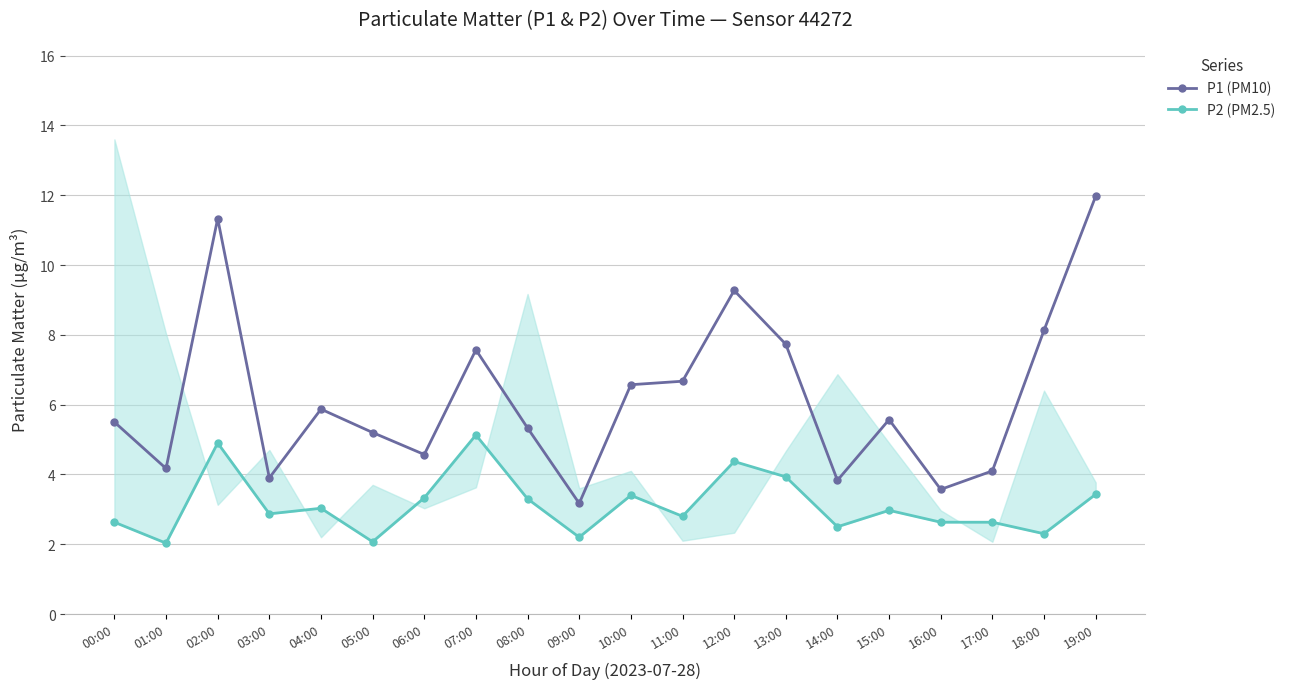

What is the minimum value for P1 (PM10)?

3.2